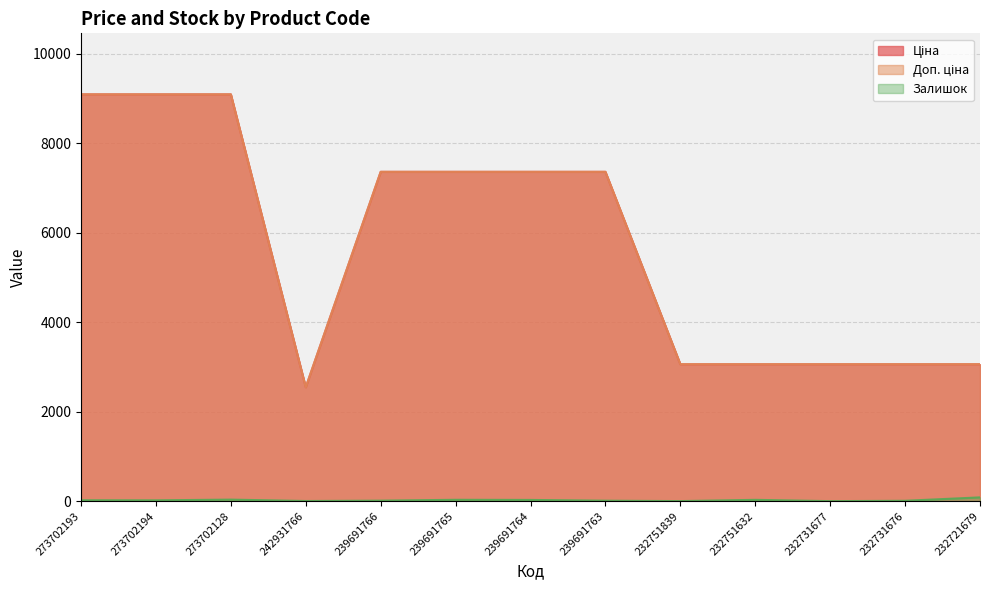

True or false: Залишок and Ціна intersect in this chart.

False